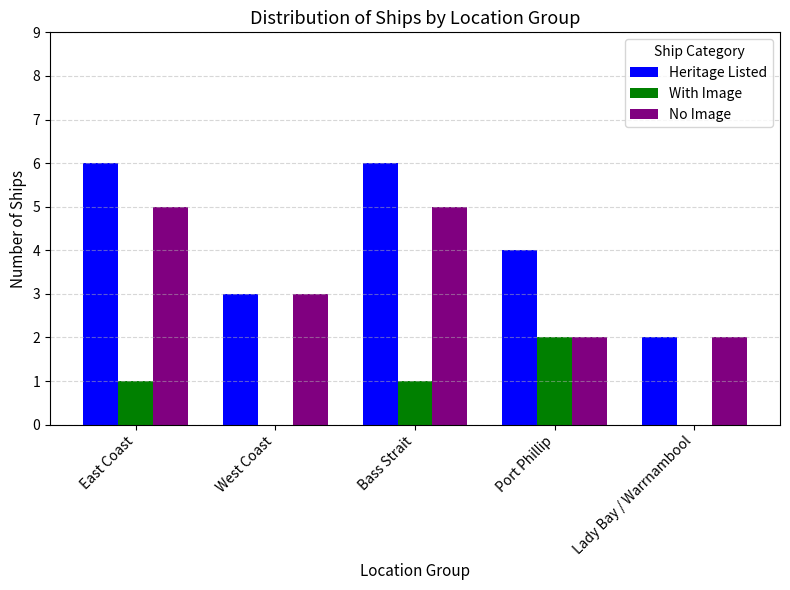

Is the value of No Image at Port Phillip greater than the value of With Image at Bass Strait?

Yes